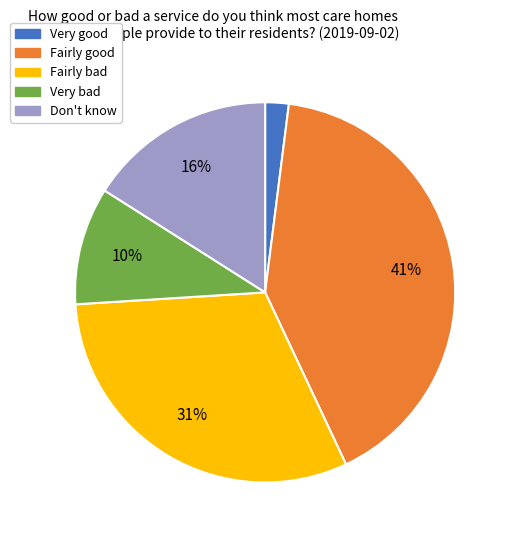

To the nearest percent, what portion does Very good represent?

2%